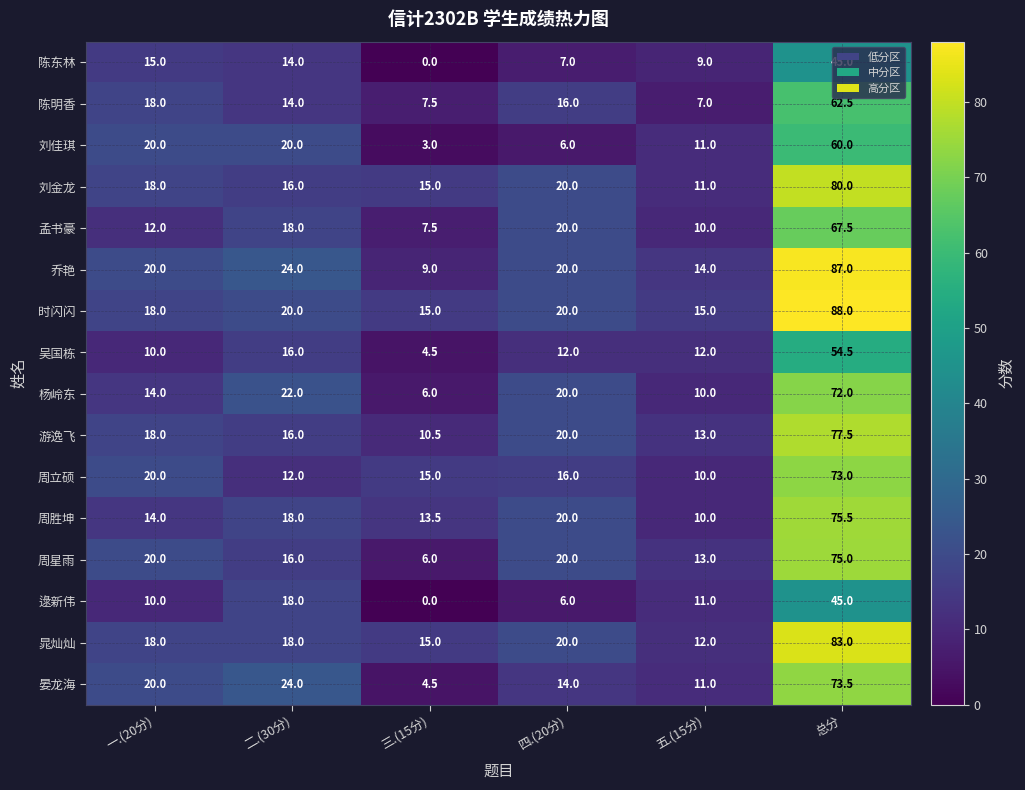

What is the difference between the highest and lowest values at 二.(30分)?

12.0